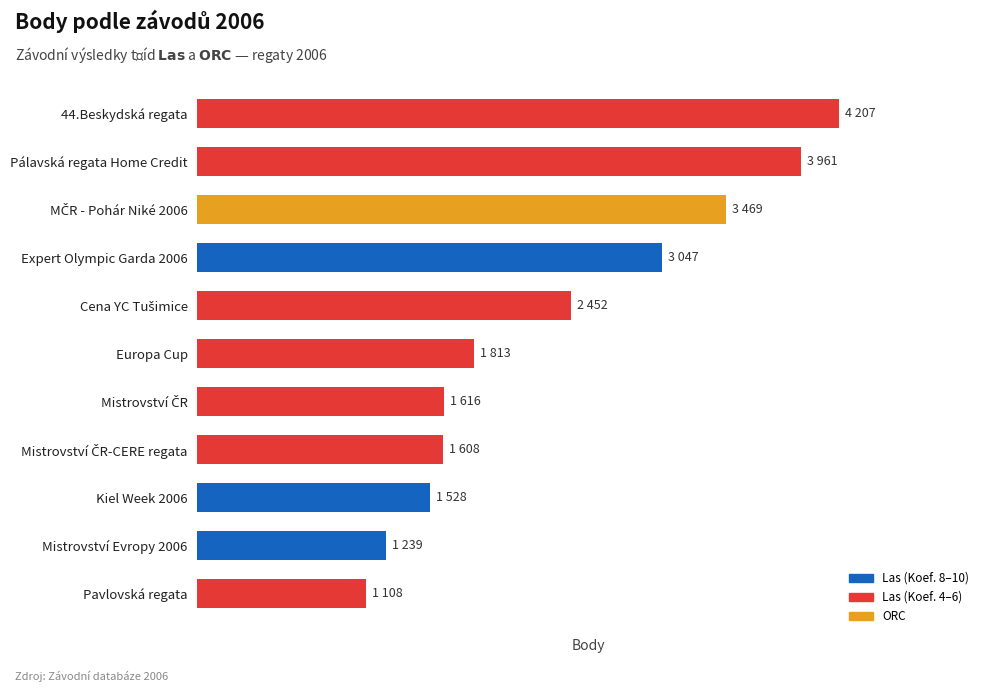

What is the maximum value shown in the chart?

4207